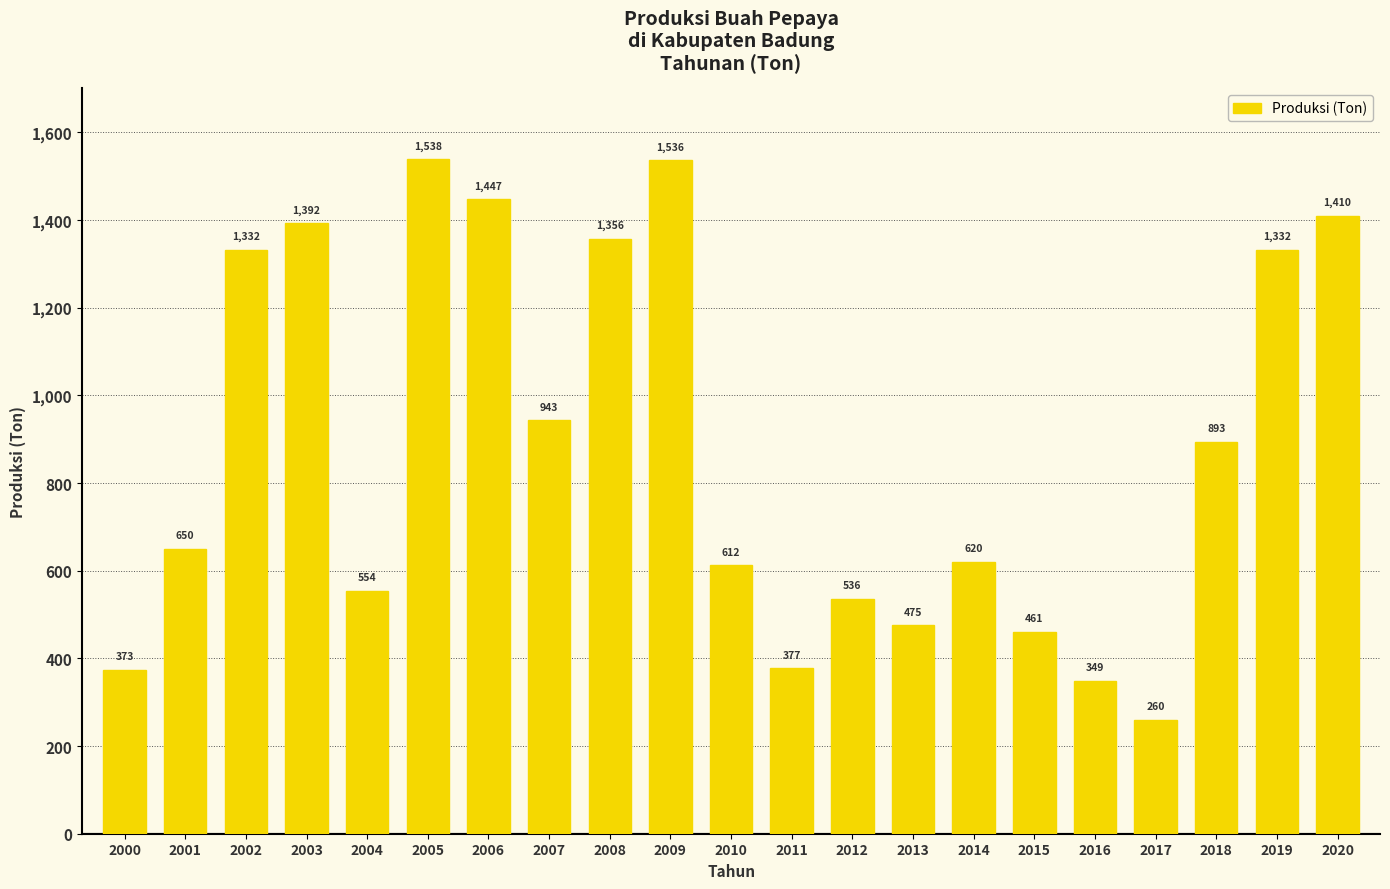

The value at 2012 is 719. True or false?

False